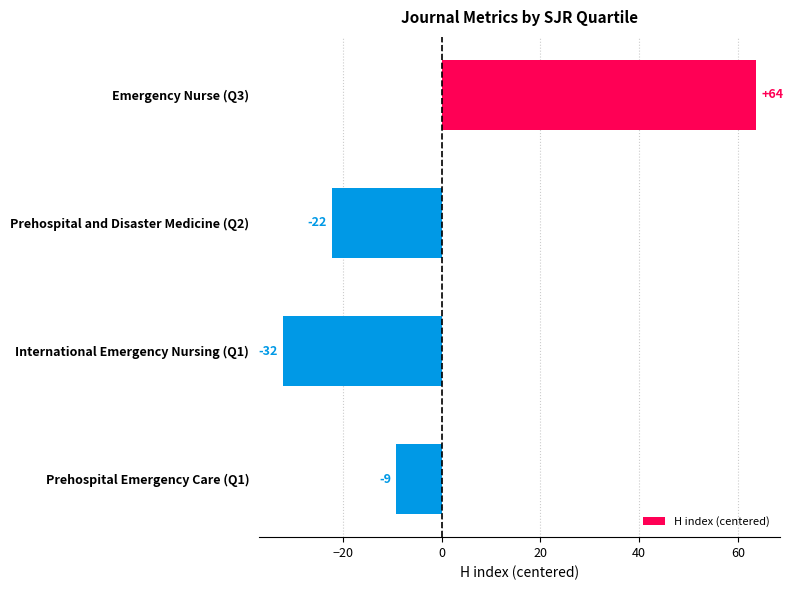

How many distinct data groups are displayed?

1